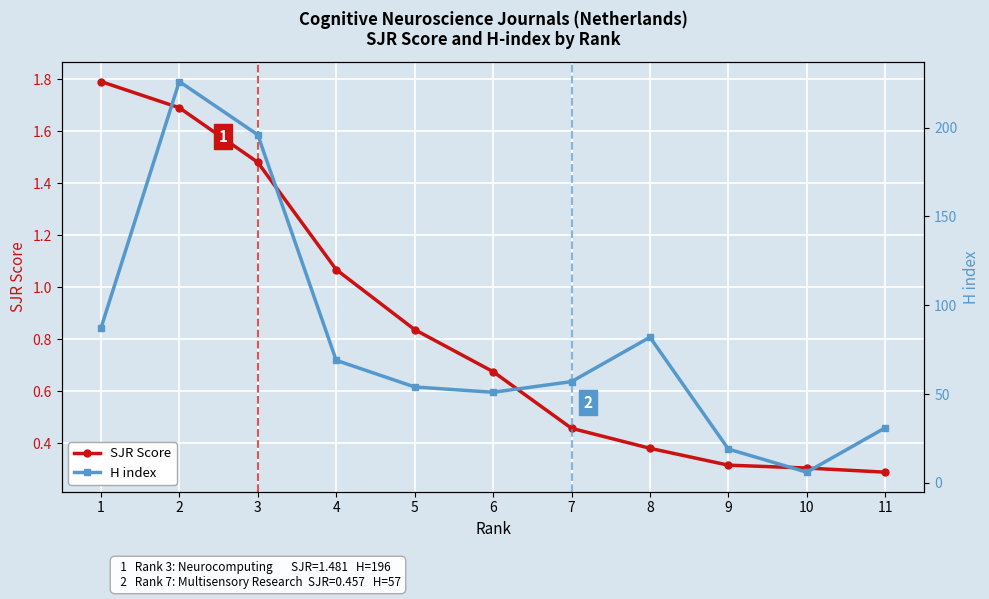

Where is the first local maximum for H index?

2